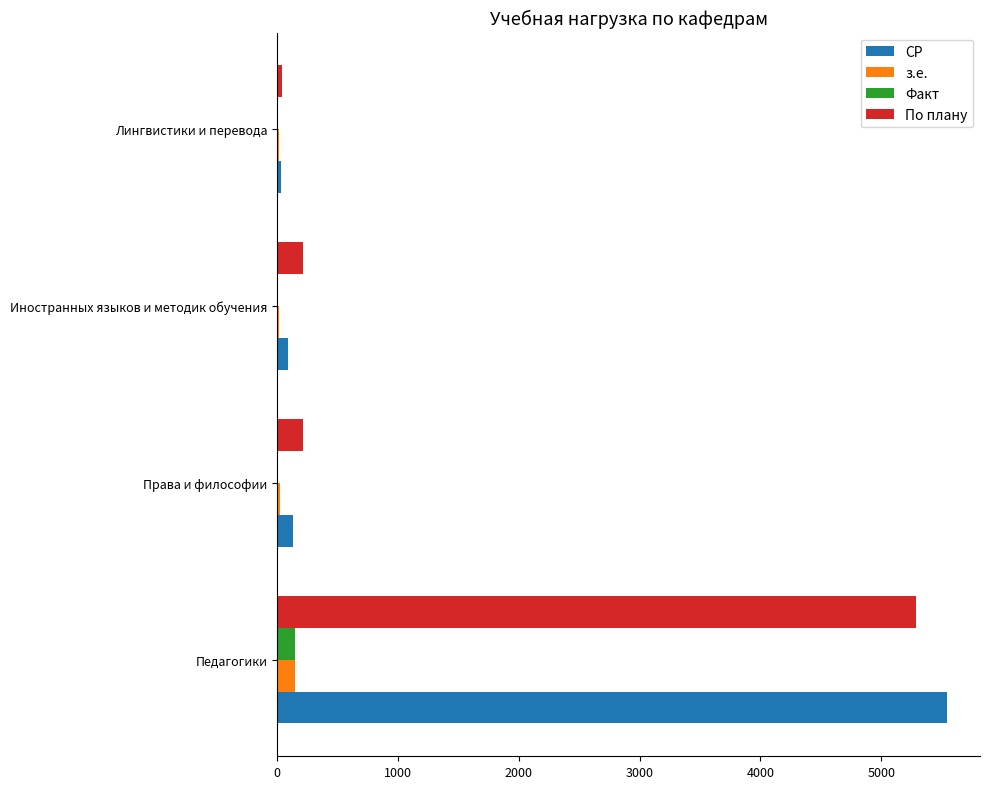

True or false: СР has a value of 5541 at Педагогики.

True